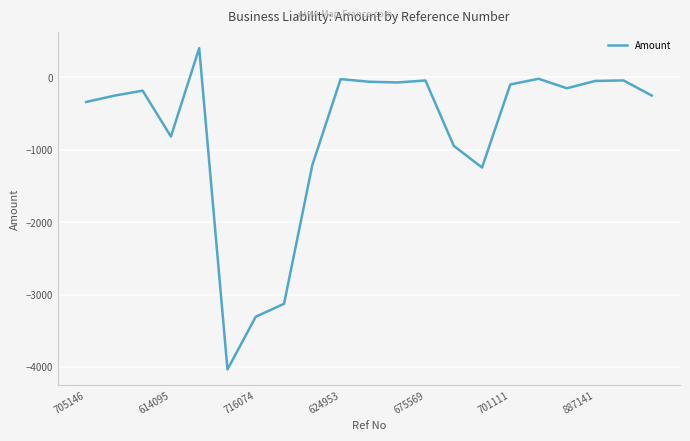

Does the chart have visible grid lines?

Yes